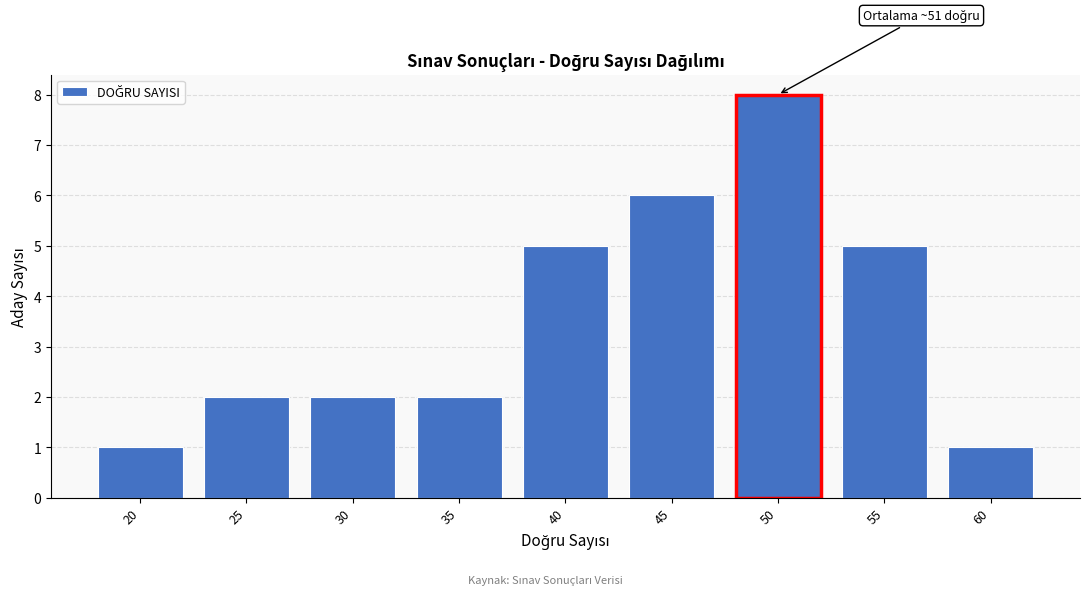

Reading left to right, list all the values displayed in this chart.

20=1	25=2	30=2	35=2	40=5	45=6	50=8	55=5	60=1